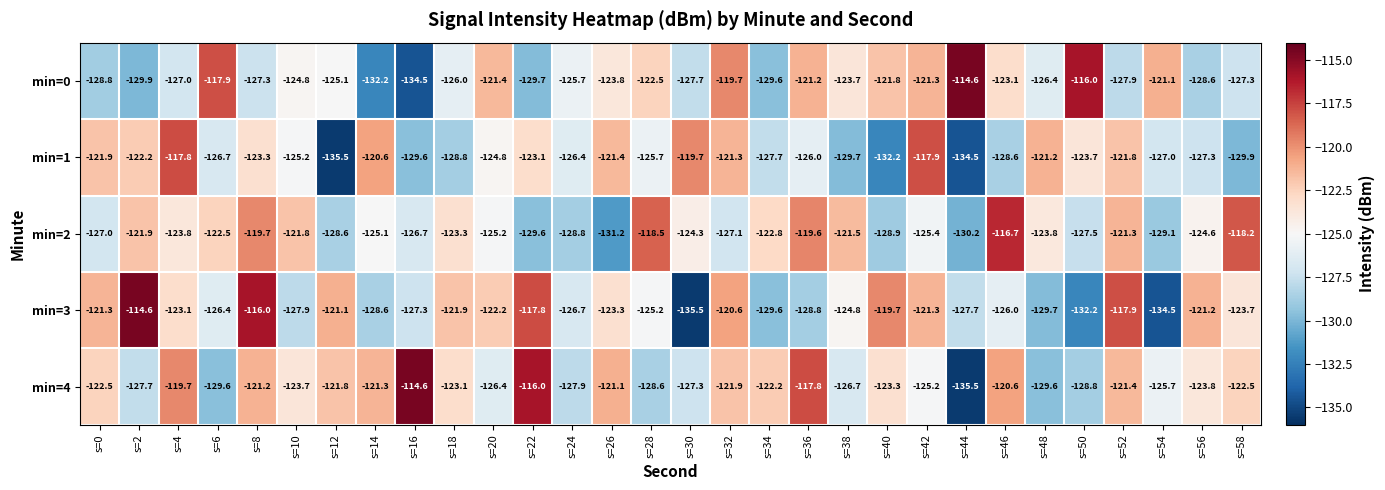

At which category is the sum across all series the highest?

s=8